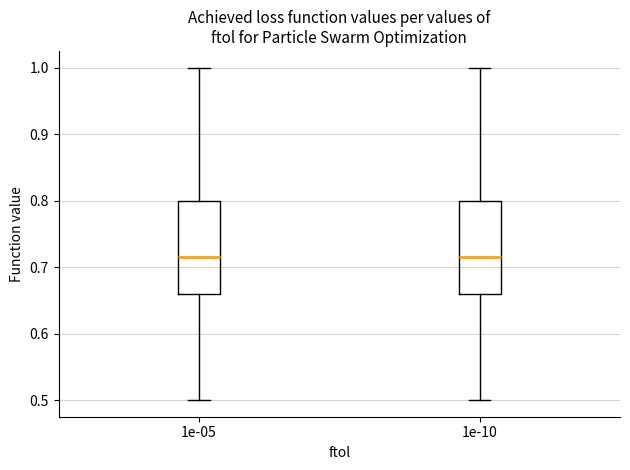

Reading left to right, transcribe this box plot: for each box, give where its median line is, the range the box spans, and where its two whiskers end, as read against the y-axis. The values are not printed on the chart, so give them approximately, as read against the axis.

1e-05: median 0.72, box 0.66 to 0.80, whiskers 0.50 to 1.00
1e-10: median 0.72, box 0.66 to 0.80, whiskers 0.50 to 1.00